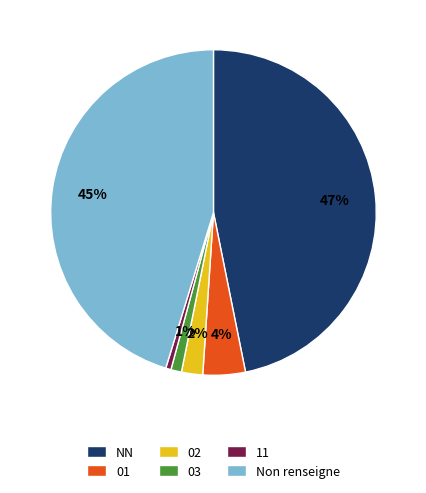

What percentage is the 03 slice, to the nearest percent?

1%